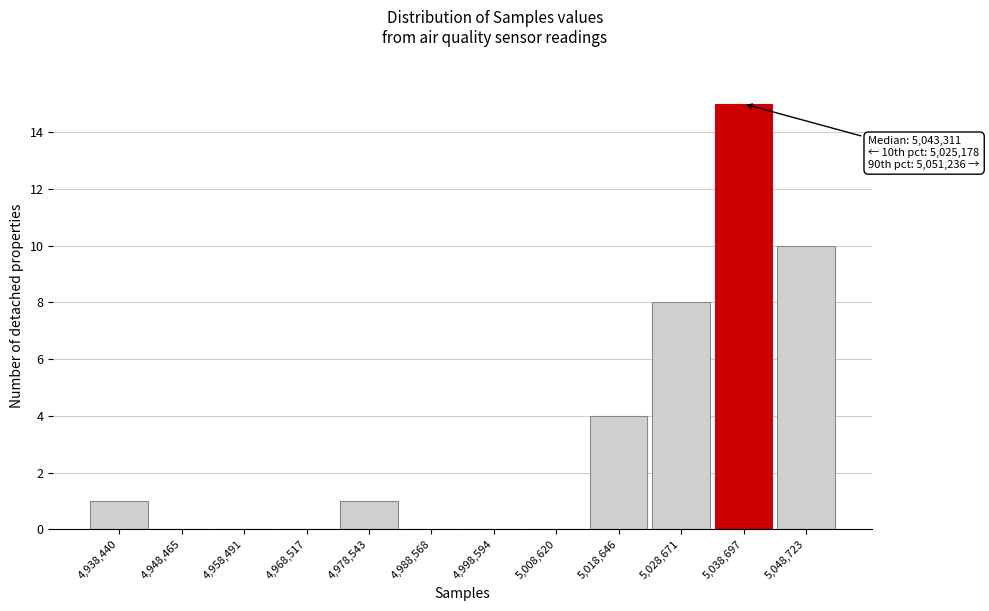

Reading left to right, extract all data points from this chart.

4,938,440=1	4,948,465=0	4,958,491=0	4,968,517=0	4,978,543=1	4,988,568=0	4,998,594=0	5,008,620=0	5,018,646=4	5,028,671=8	5,038,697=15	5,048,723=10